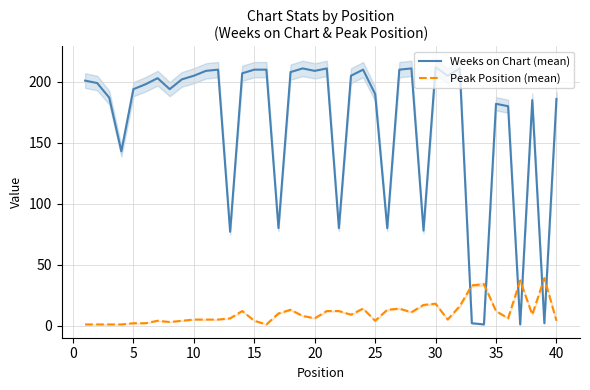

How many data points in Peak Position (mean) are above 8?

19